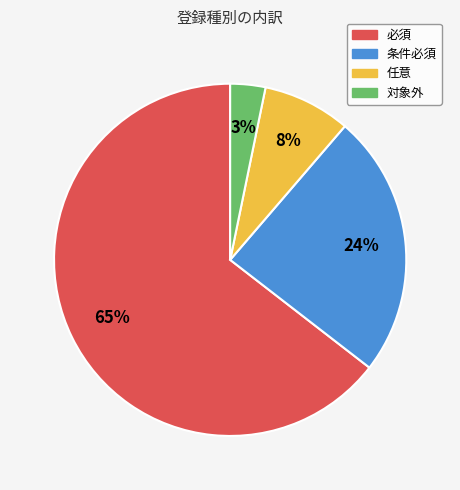

Which has a higher value, 対象外 or 必須?

必須